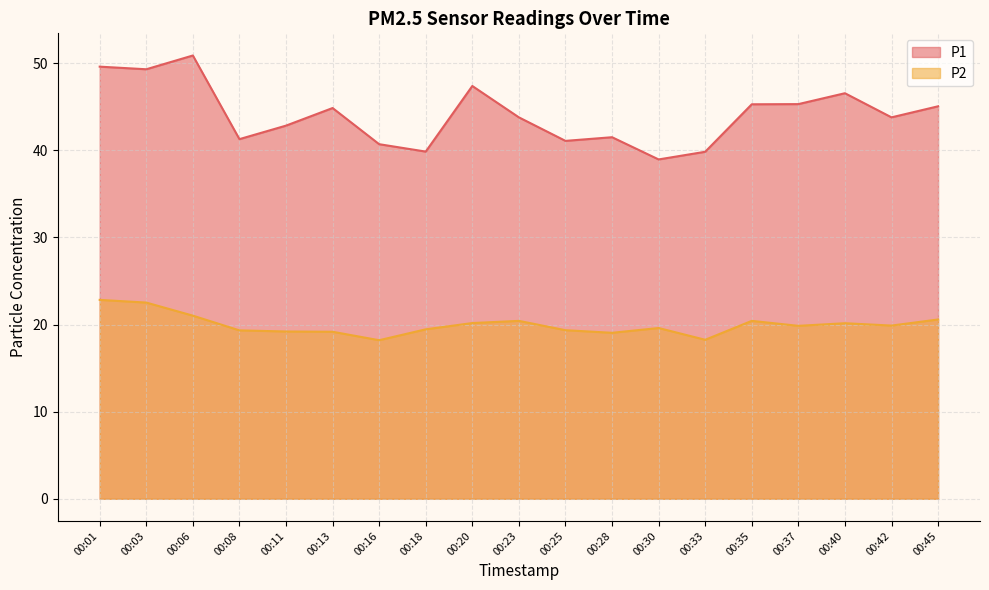

Which has a higher value, 00:06 or 00:40?

00:06